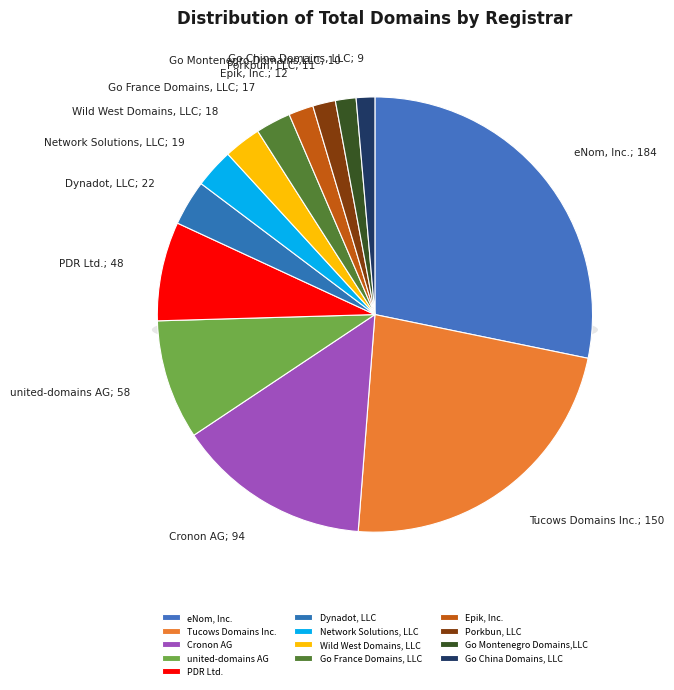

Is there a majority slice in this chart?

No